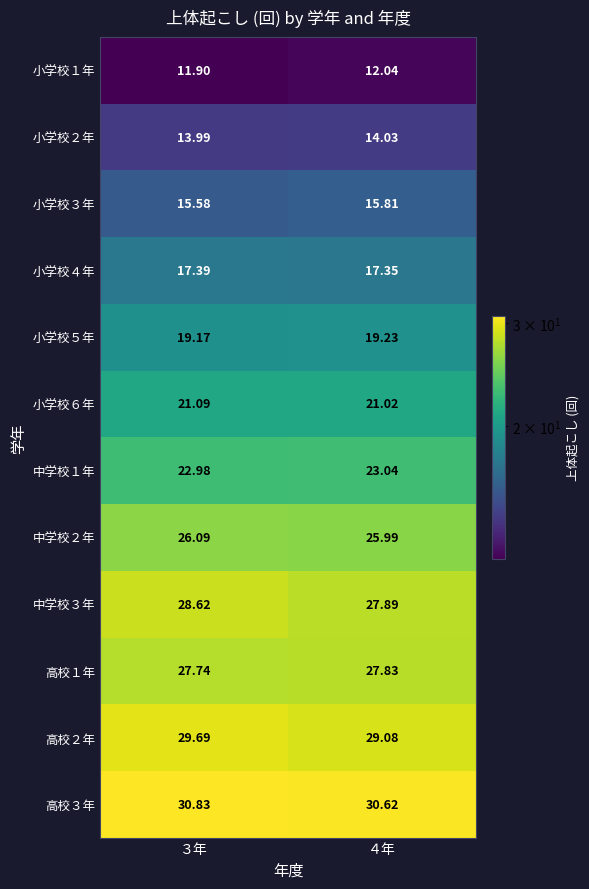

At how many categories does at least one series exceed 22?

2